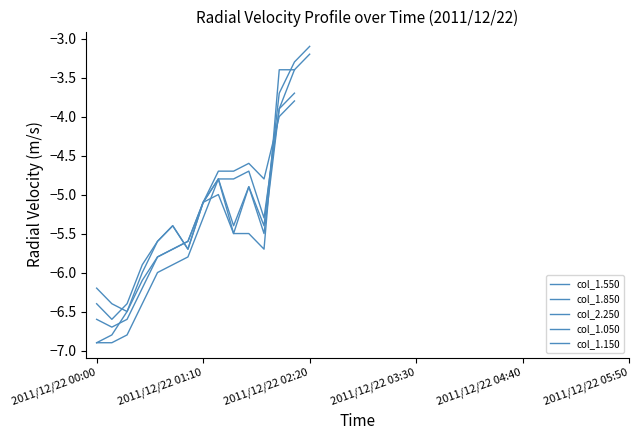

Which has a higher value, 10 or 35?

35